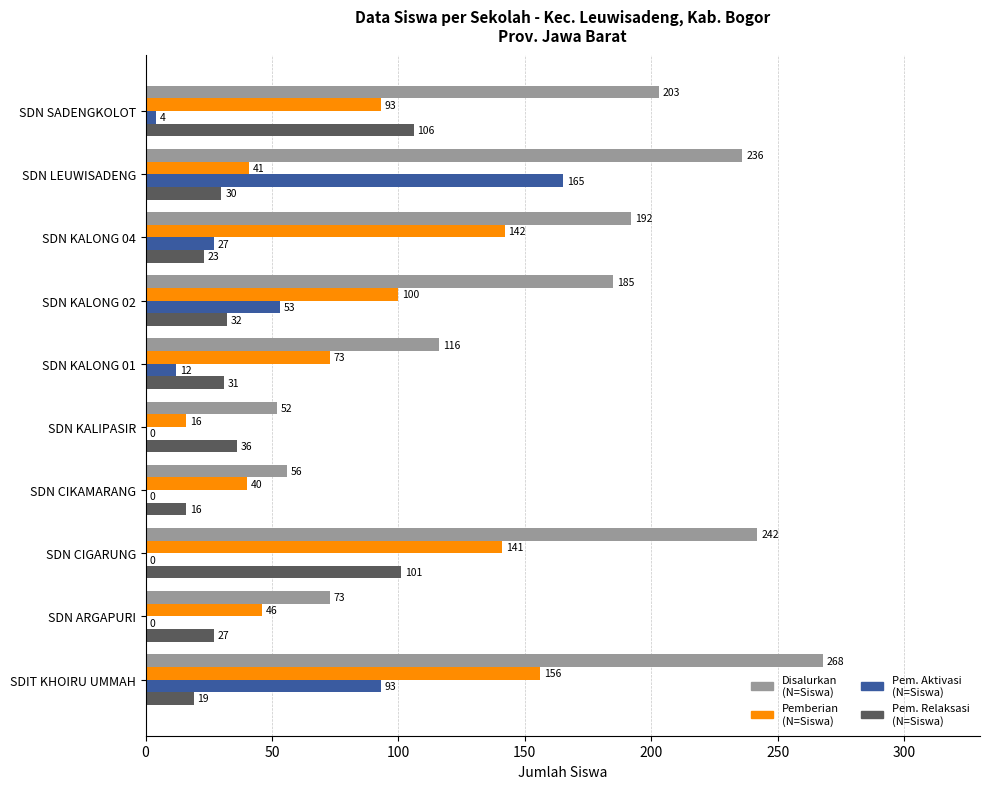

How many distinct data groups are displayed?

4